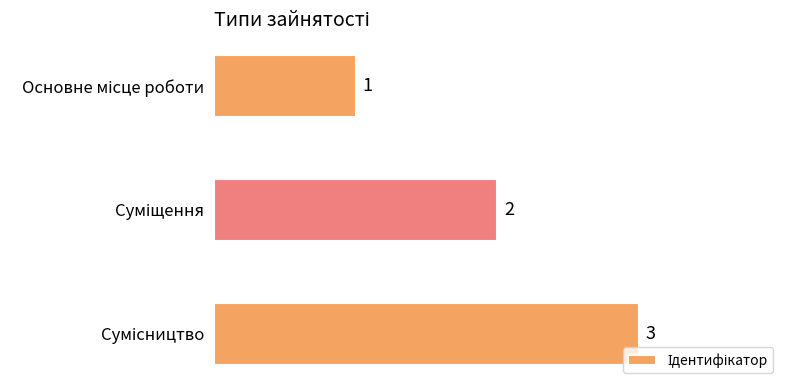

Count the number of categories in the chart.

3